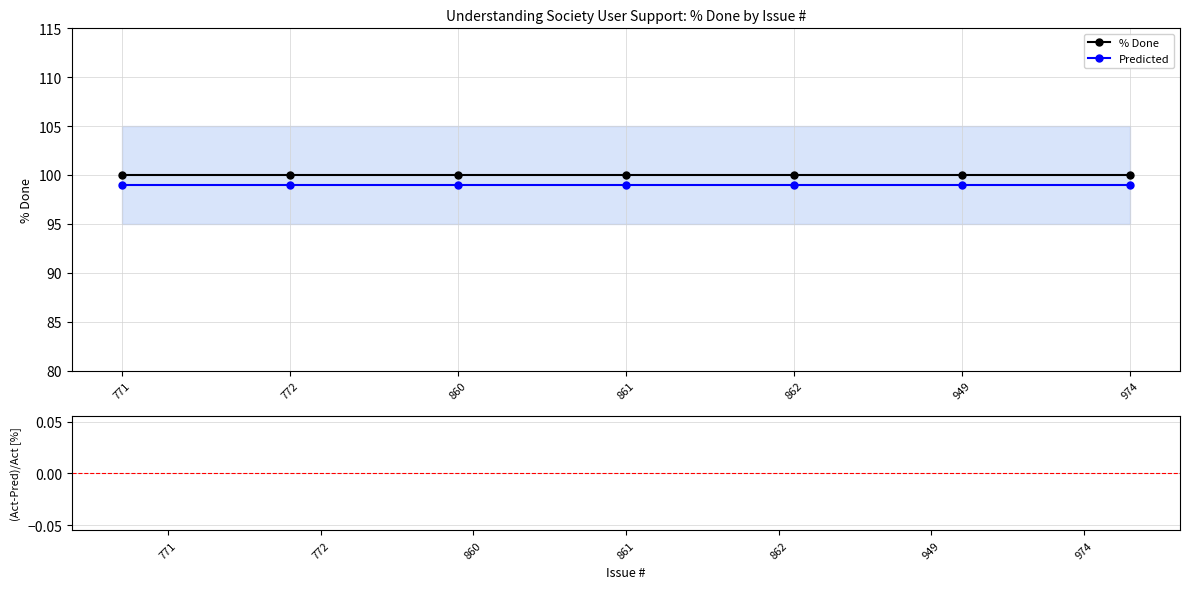

Are the bars horizontal?

No